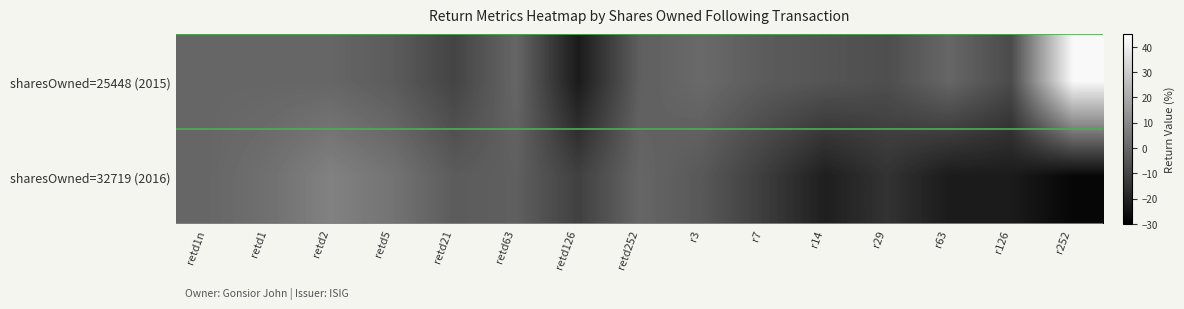

List the series in order of their overall mean, lowest first.

sharesOwned=32719 (2016), sharesOwned=25448 (2015)